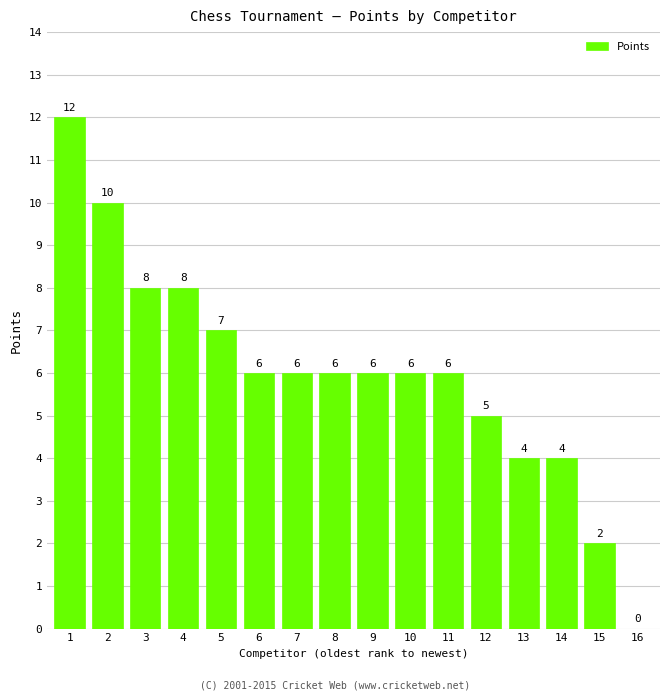

How many values are above zero?

15